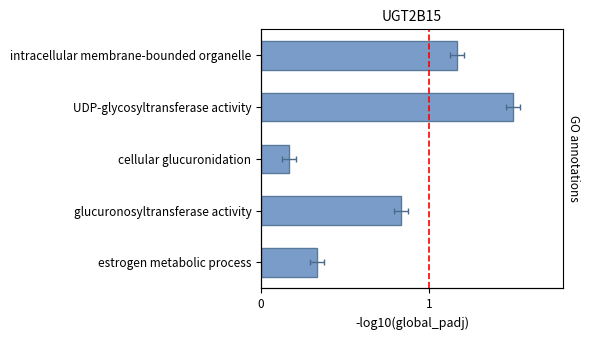

What is the sum of the values at cellular glucuronidation and UDP-glycosyltransferase activity?

1.7